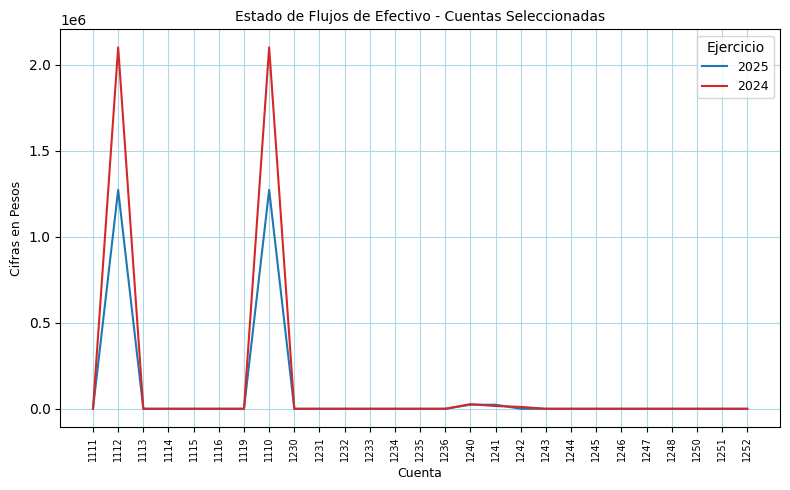

What is the difference between the highest and lowest values at 1110?

828329.6